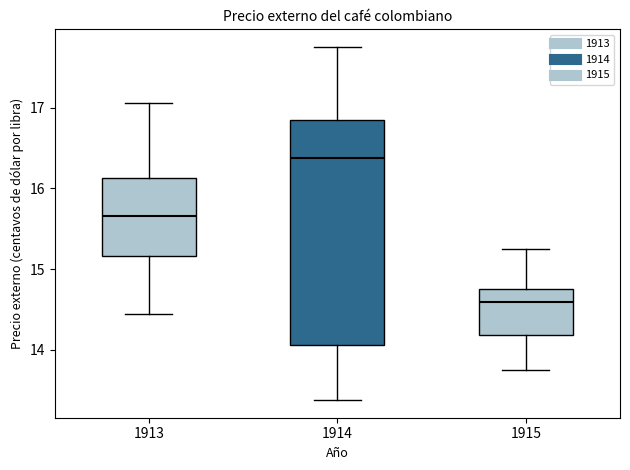

Comparing the boxes themselves (not the whiskers), which one is the tallest?

1914